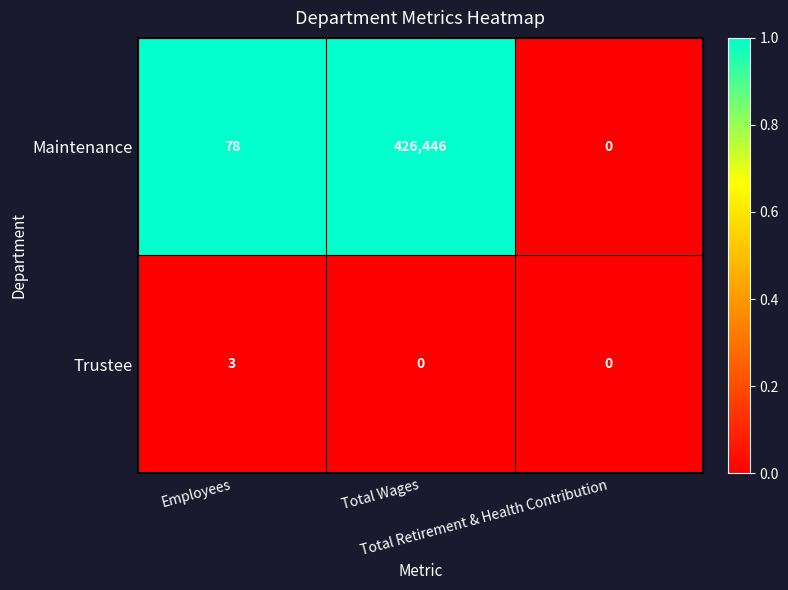

How many distinct data groups are displayed?

2